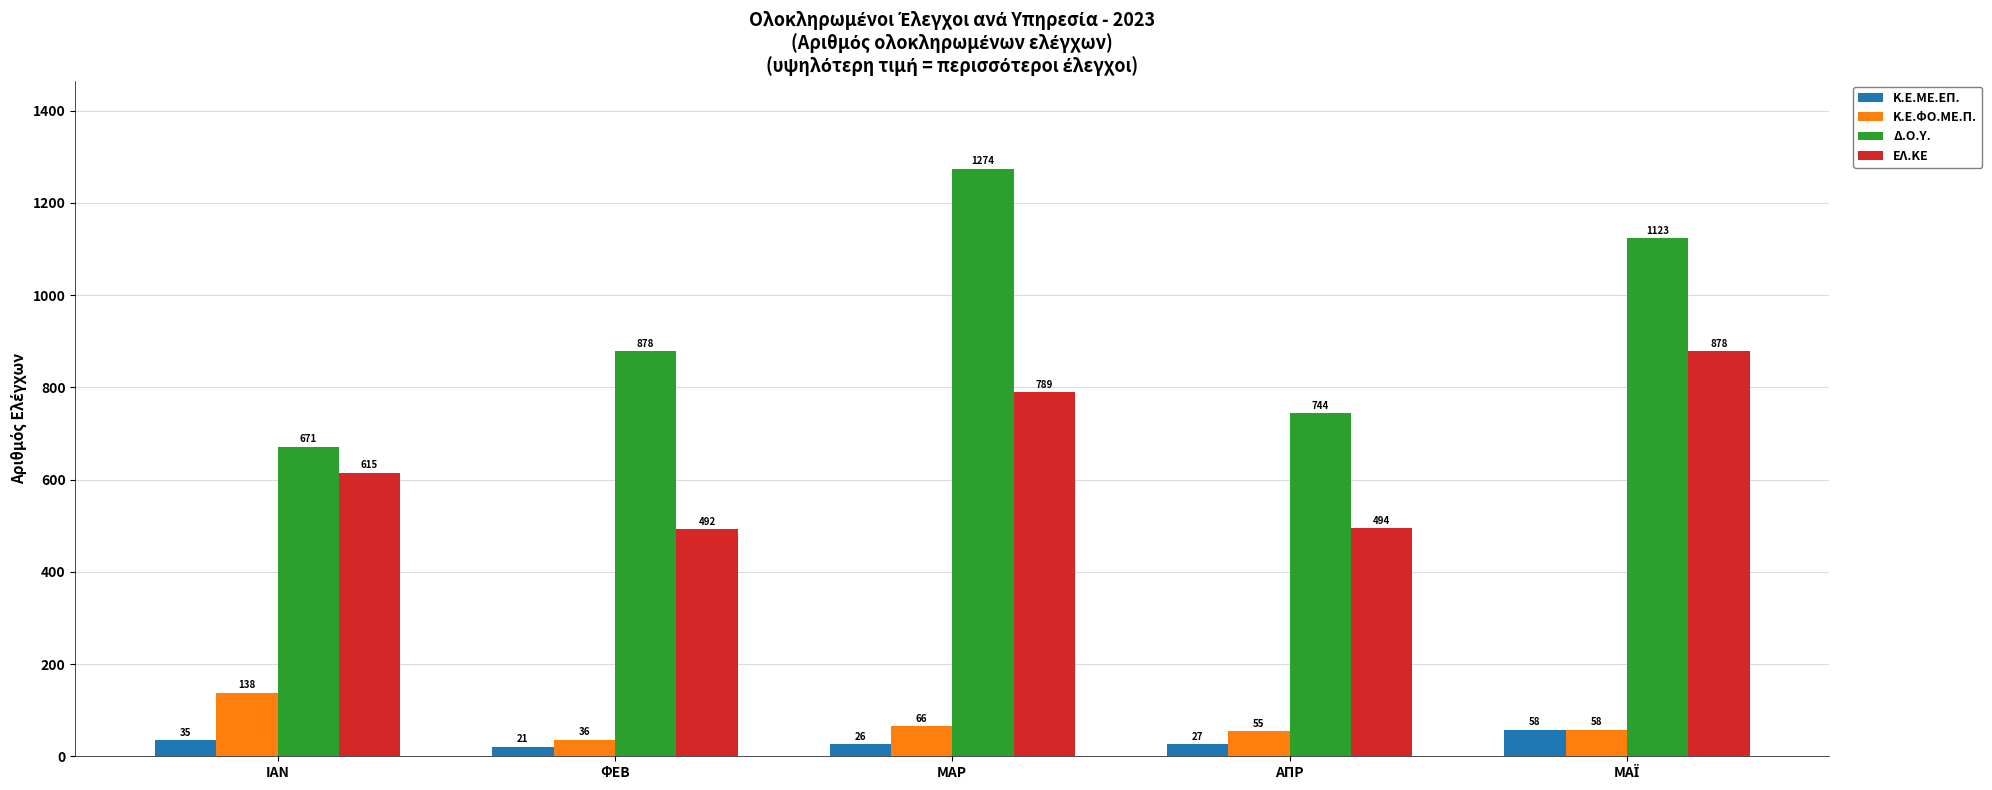

At how many categories does at least one series exceed 915?

2